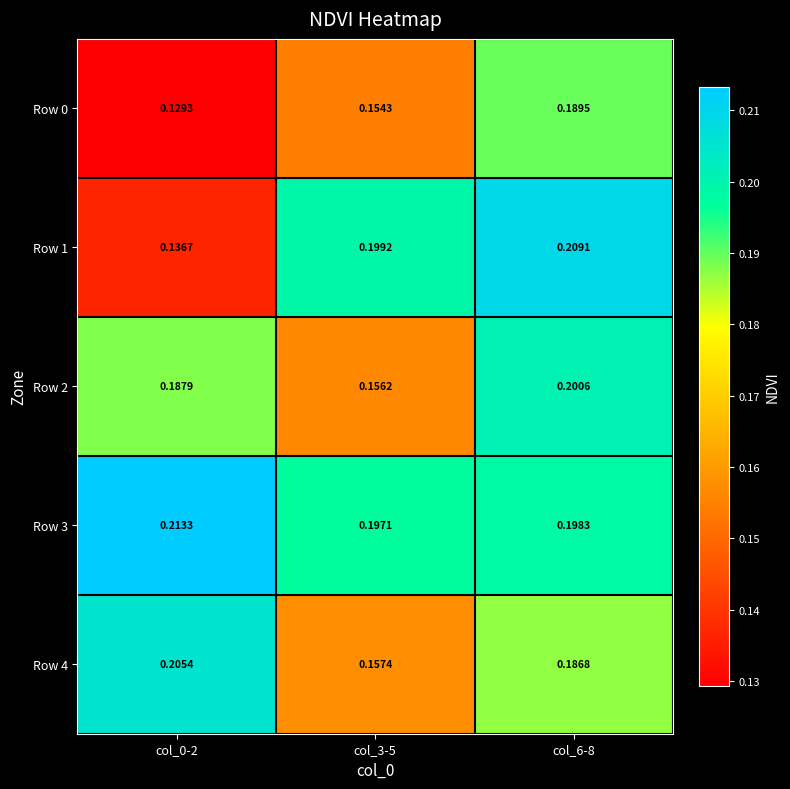

Is the value of Row 1 at col_6-8 greater than the value of Row 3 at col_3-5?

Yes